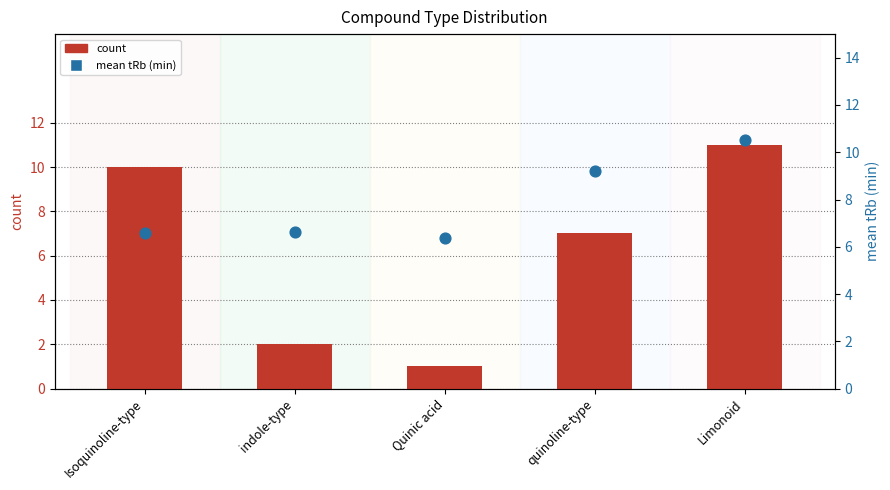

Which series contains the highest Y value?

count